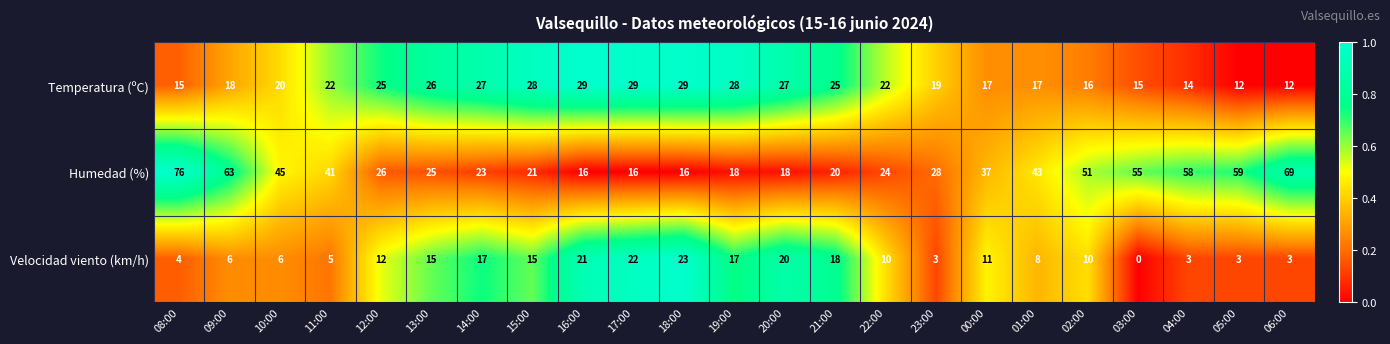

What is the total value across all series at 01:00?

68